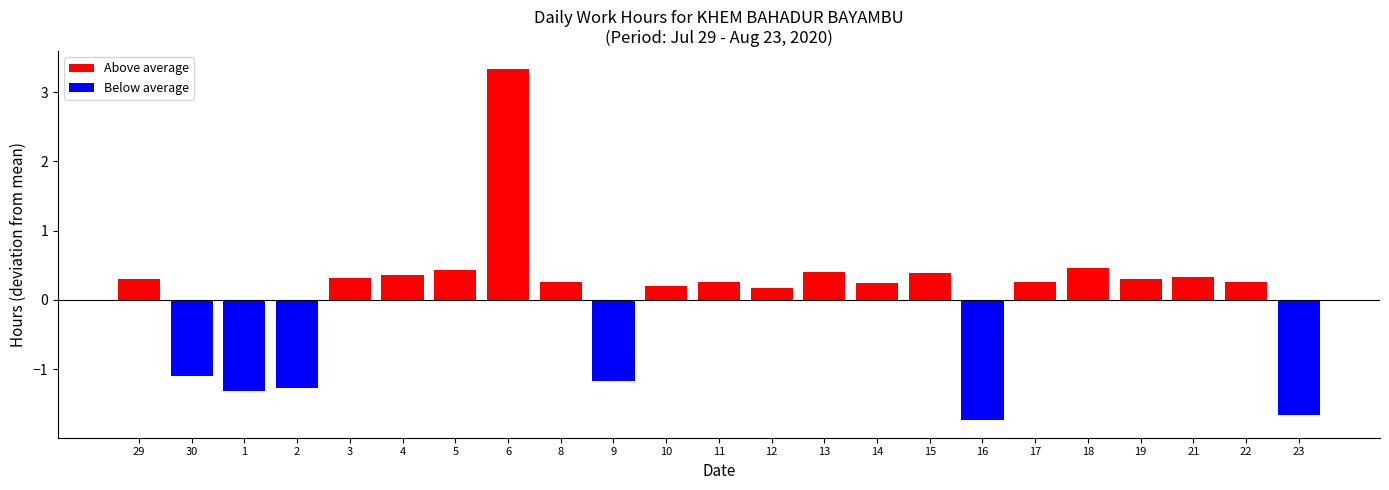

Is the value of Above average at 9 greater than the value of Below average at 13?

No